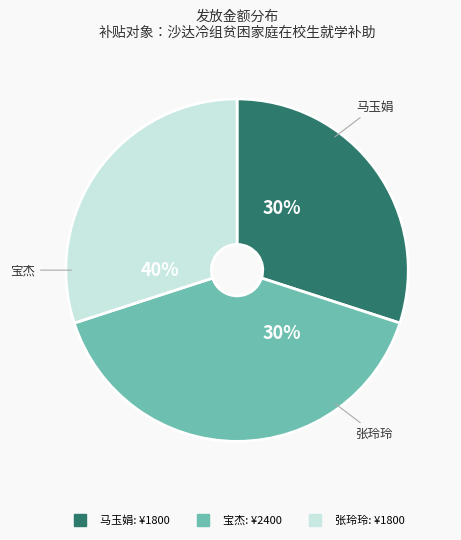

To the nearest percent, what percentage of the pie is 宝杰 (2400)?

40%